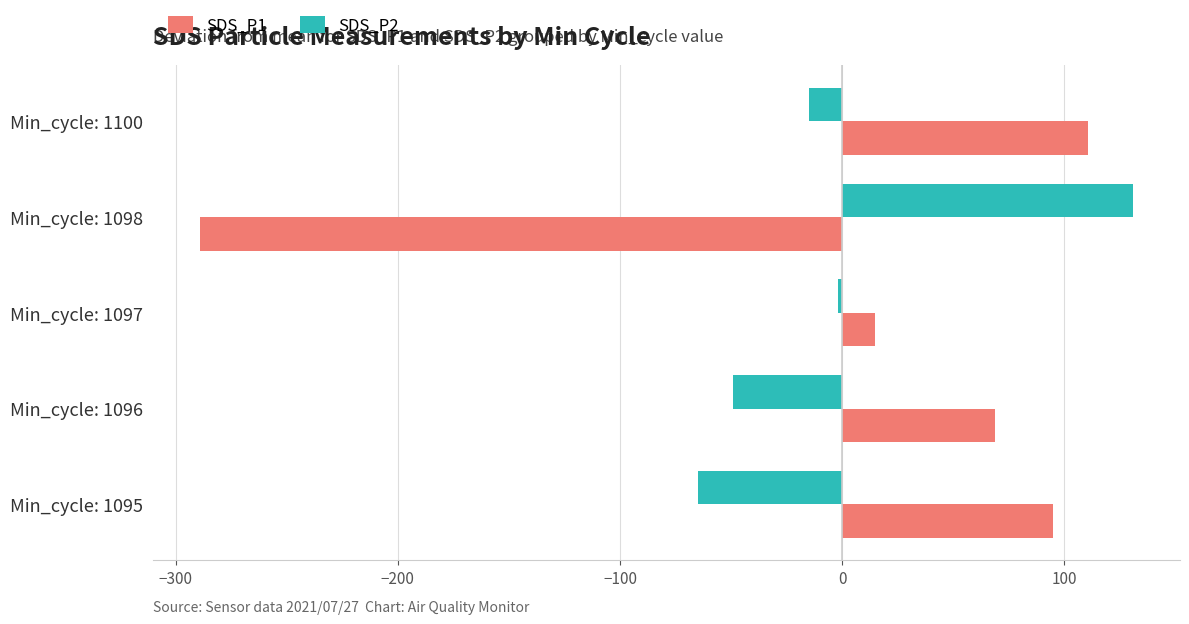

Rank the series by their maximum value, from lowest to highest.

SDS_P1, SDS_P2